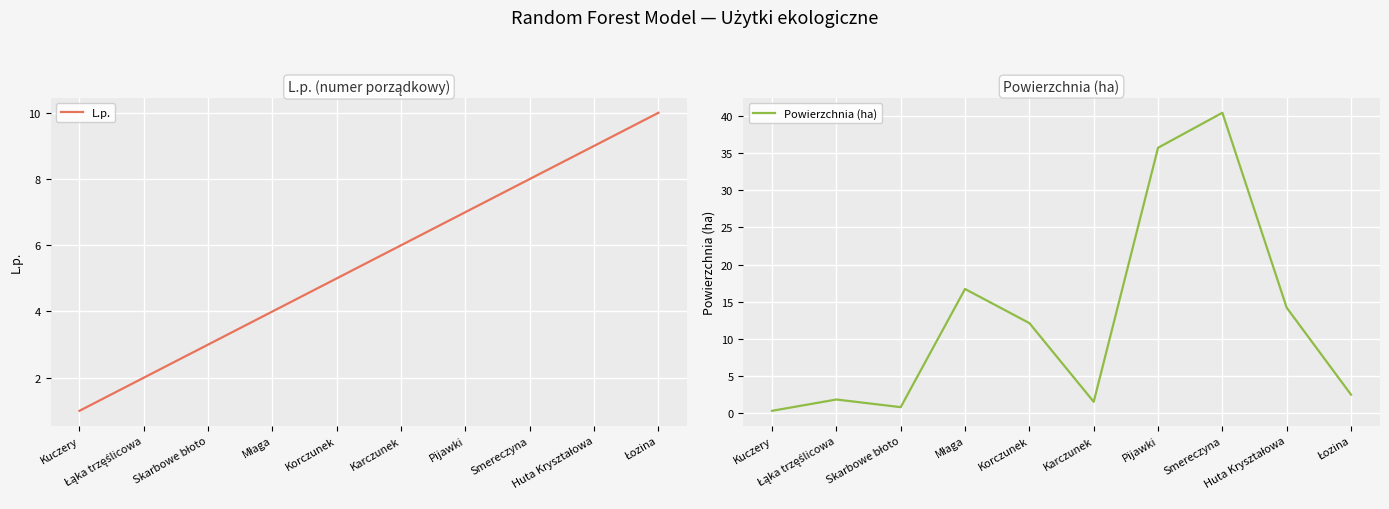

Where is Powierzchnia (ha) nearest to the value 20?

Młaga